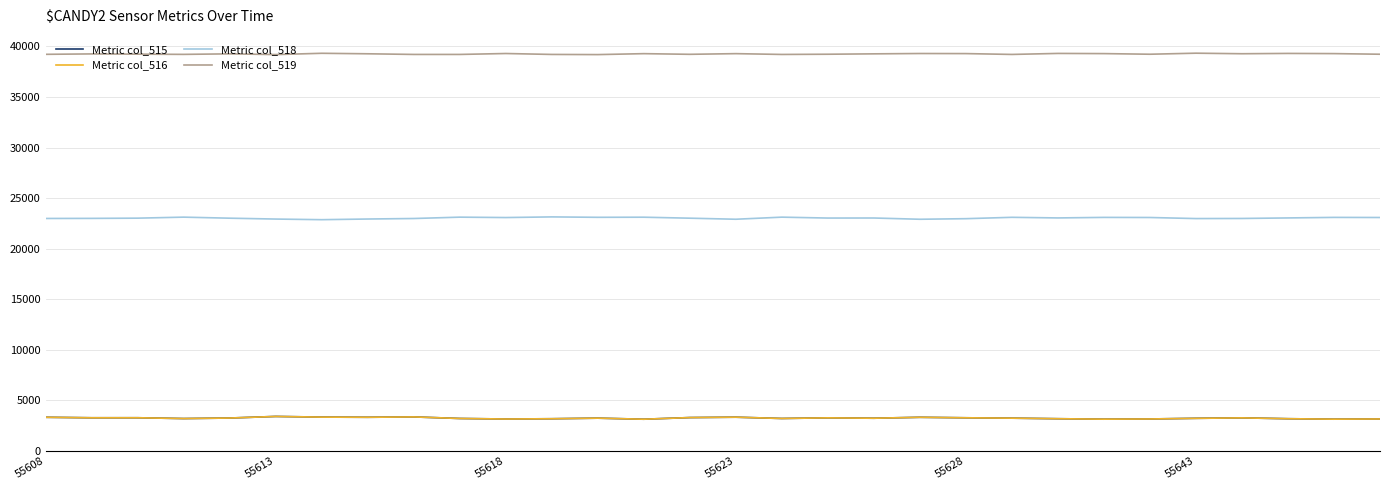

What is the highest value of the Metric col_515 series?

3420